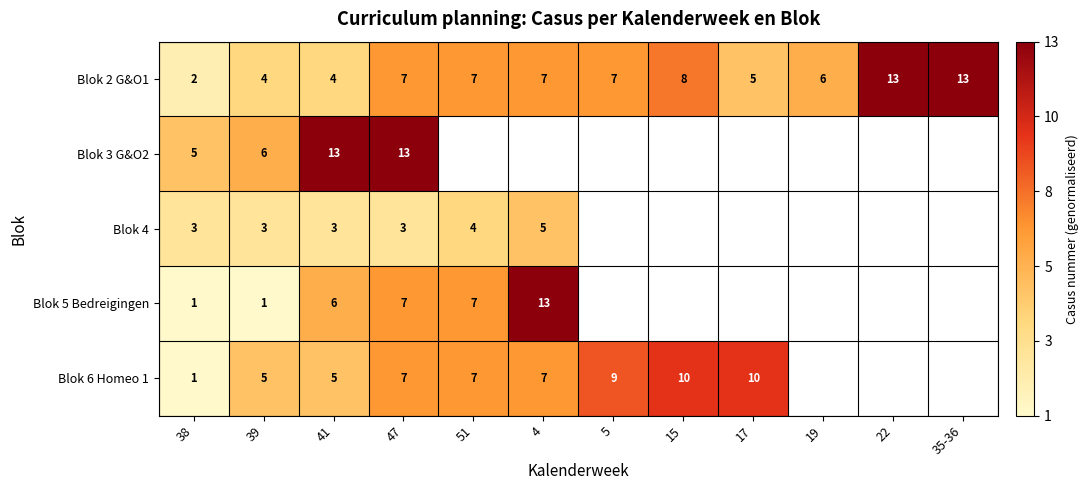

Is the value of Blok 4 at 41 greater than the value of Blok 2 G&O1 at 4?

No